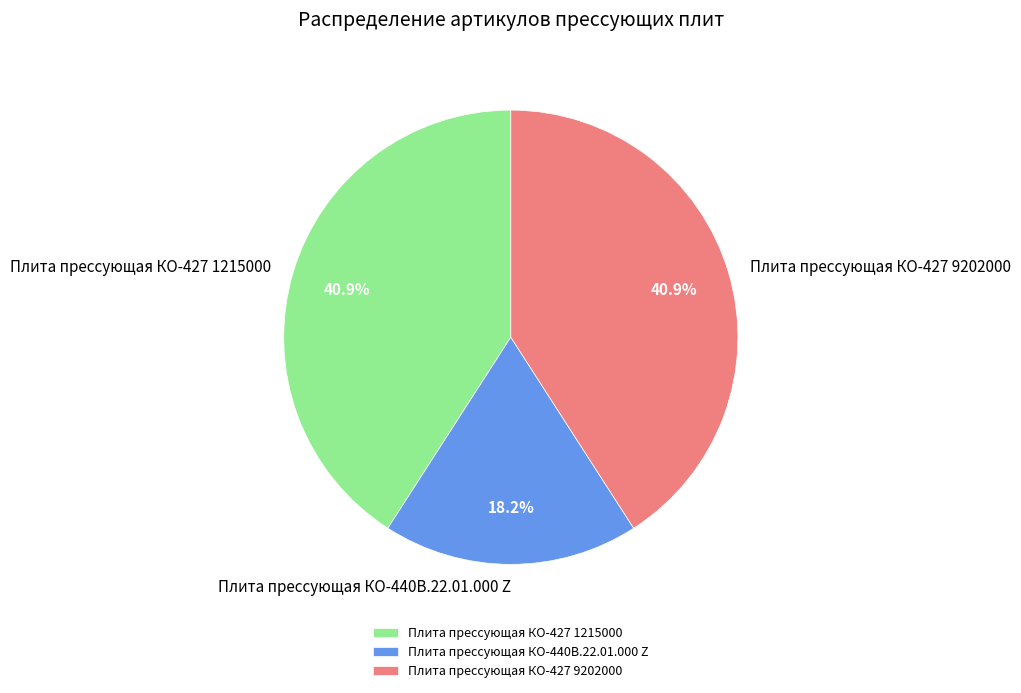

How much of the chart is everything except Плита прессующая КО-440В.22.01.000 Z?

81.8%